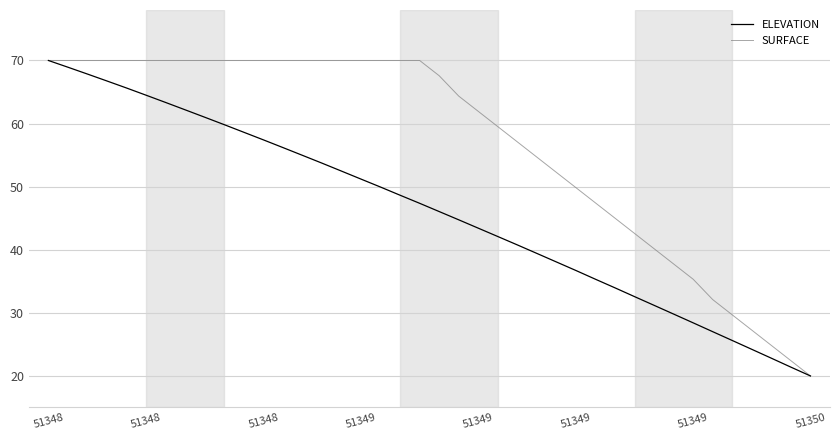

What is the average value of the SURFACE series?

56.8